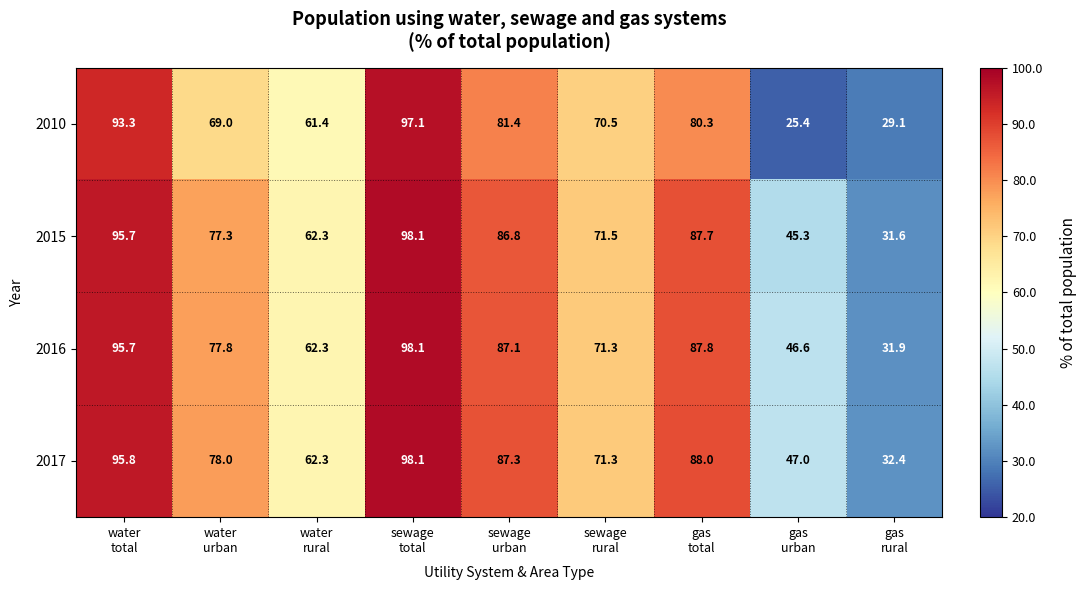

What is the greatest value displayed?

98.1